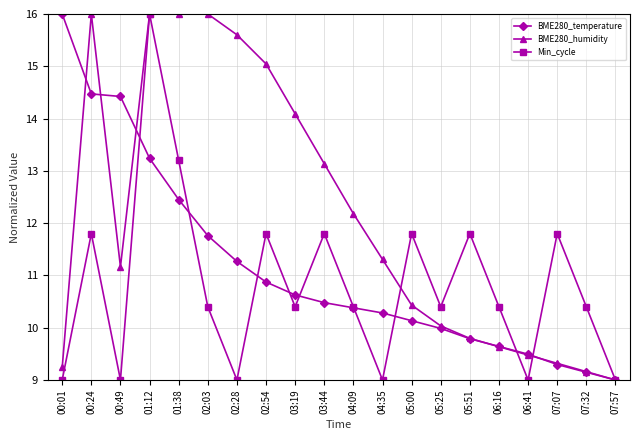

Is this an area chart (filled region under the line)?

No